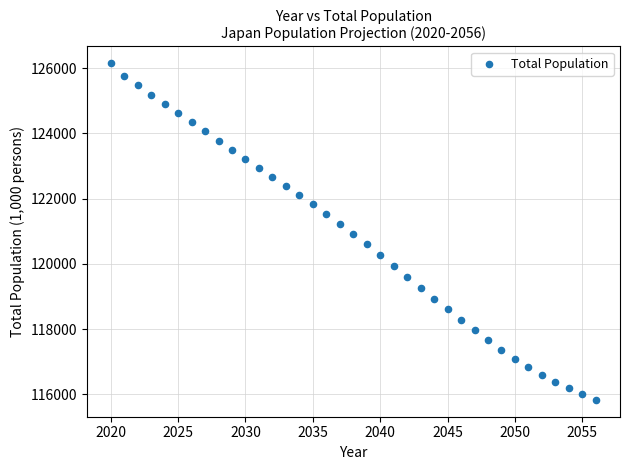

What is the range of X values (max minus min)?

36.0